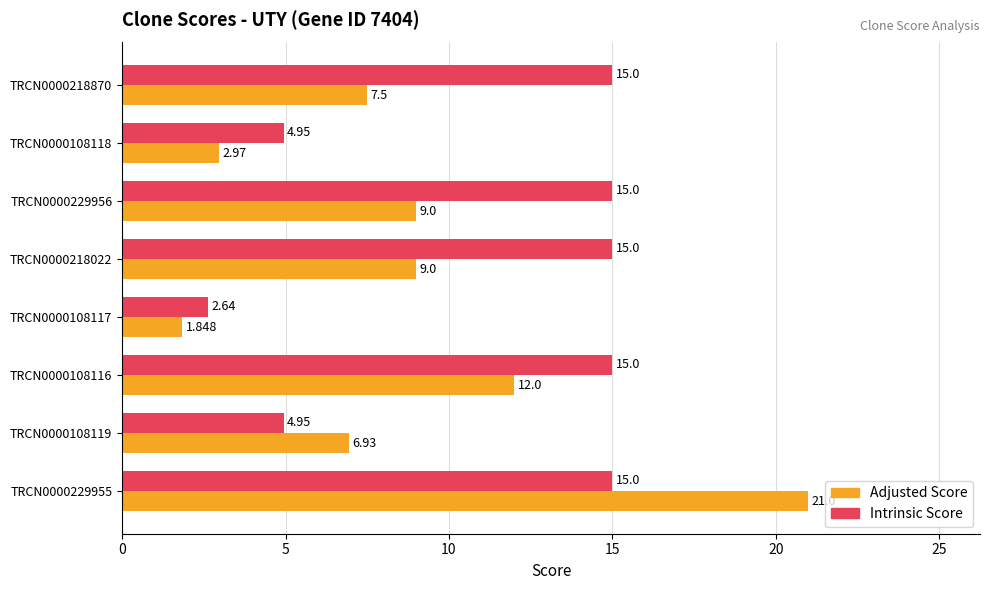

Which series has the largest total across all categories?

Intrinsic Score